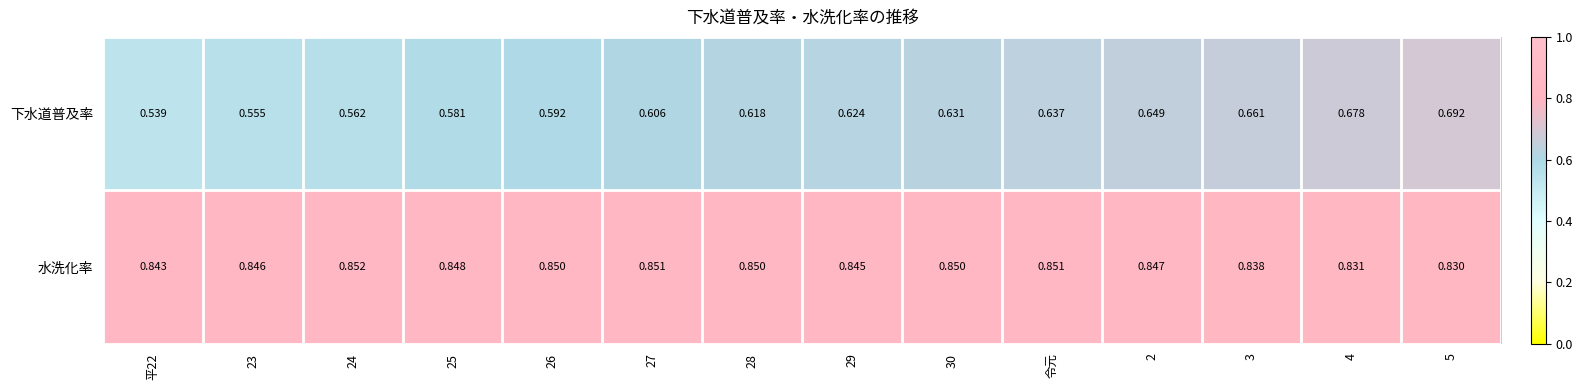

At 30, list the series in order from largest to smallest.

水洗化率, 下水道普及率